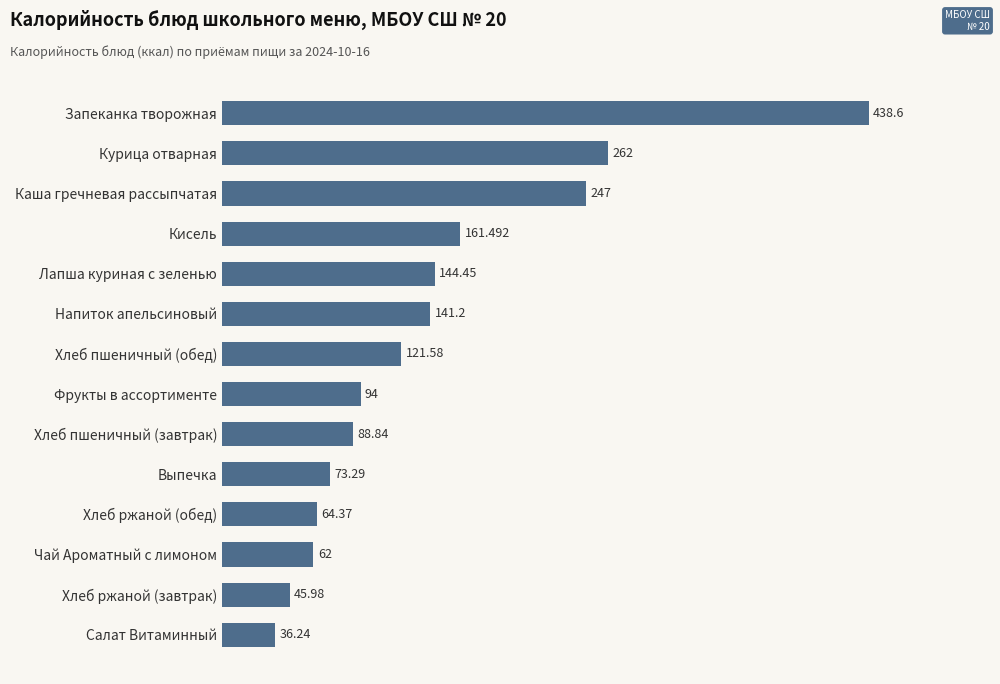

What is the label of the 9th bar from the bottom?

Напиток апельсиновый